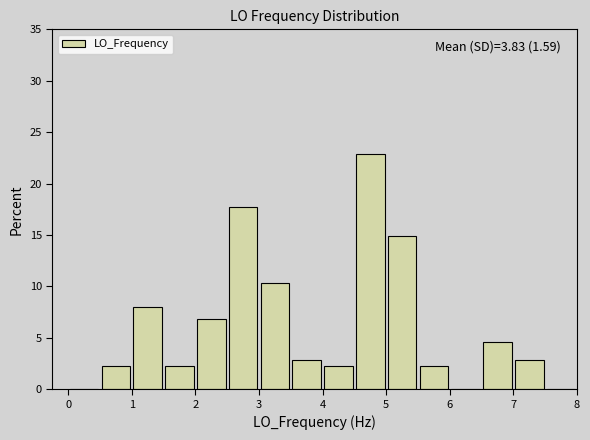

Over which range of the x-axis is the bar tallest?

4.5 to 5.0